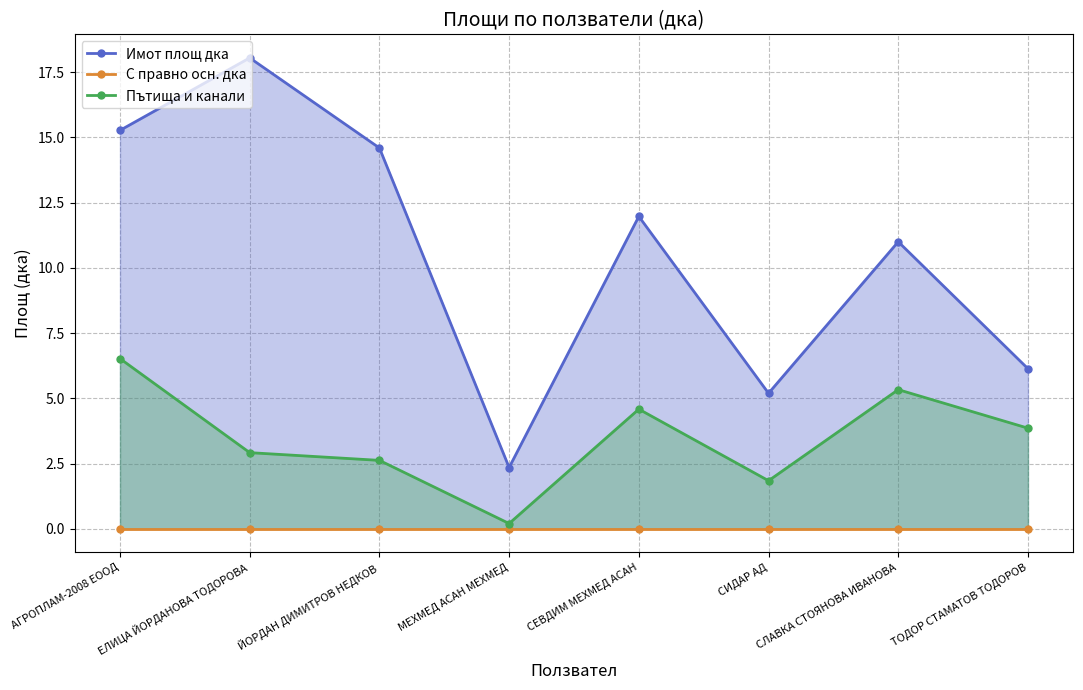

Between СИДАР АД and ТОДОР СТАМАТОВ ТОДОРОВ, which is larger?

ТОДОР СТАМАТОВ ТОДОРОВ